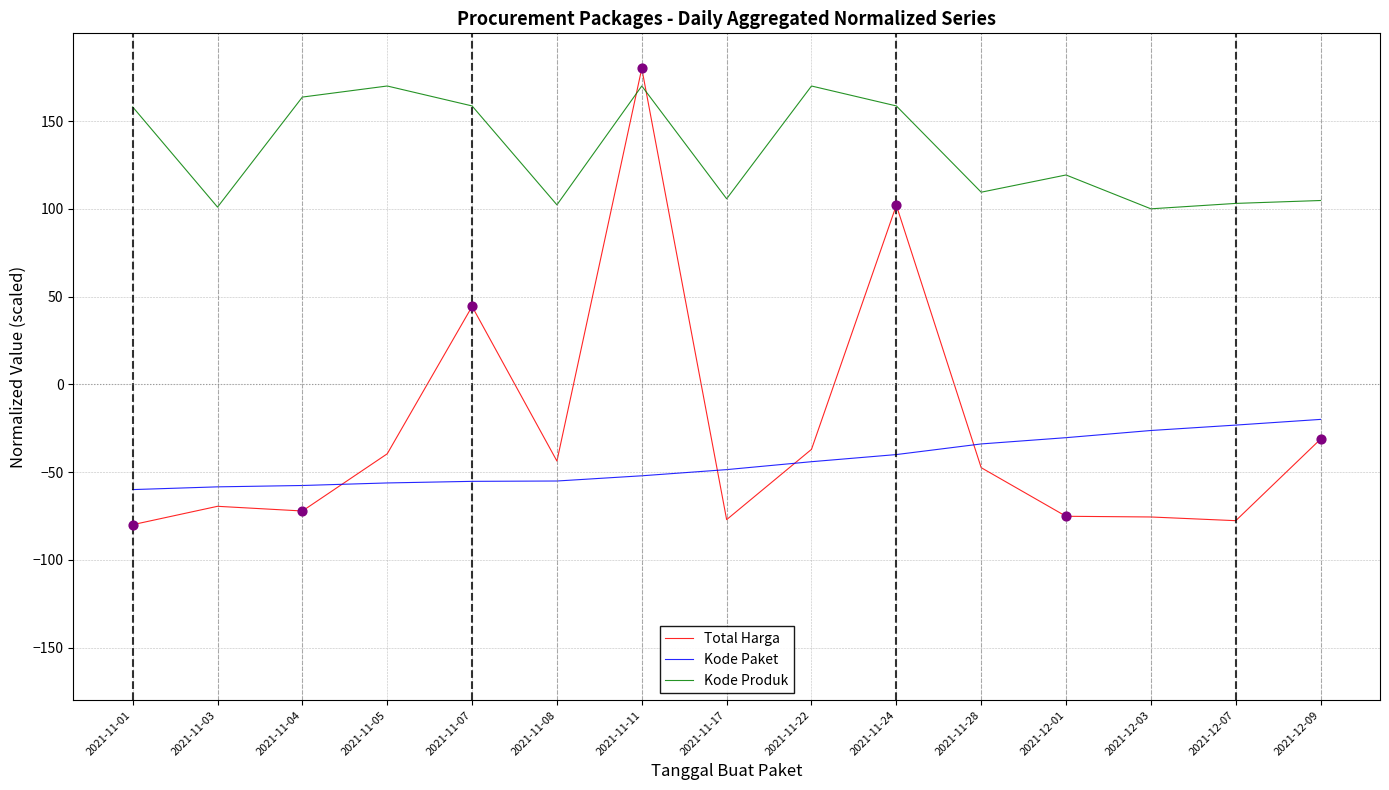

What are all the series names shown in the legend?

Total Harga, Kode Paket, Kode Produk